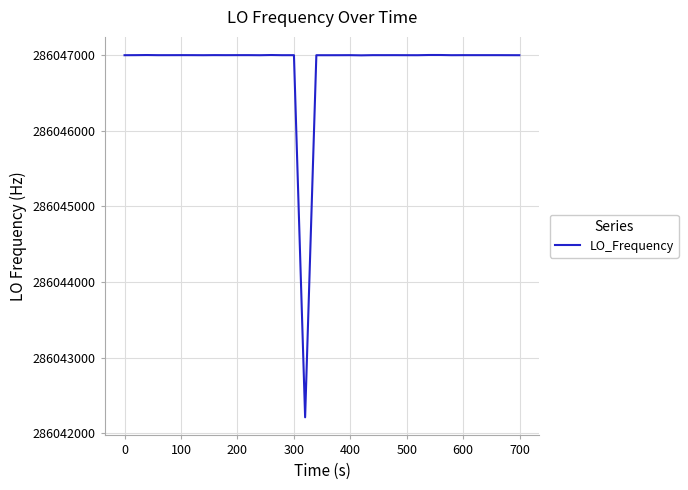

What is the greatest value displayed?

286047000.9